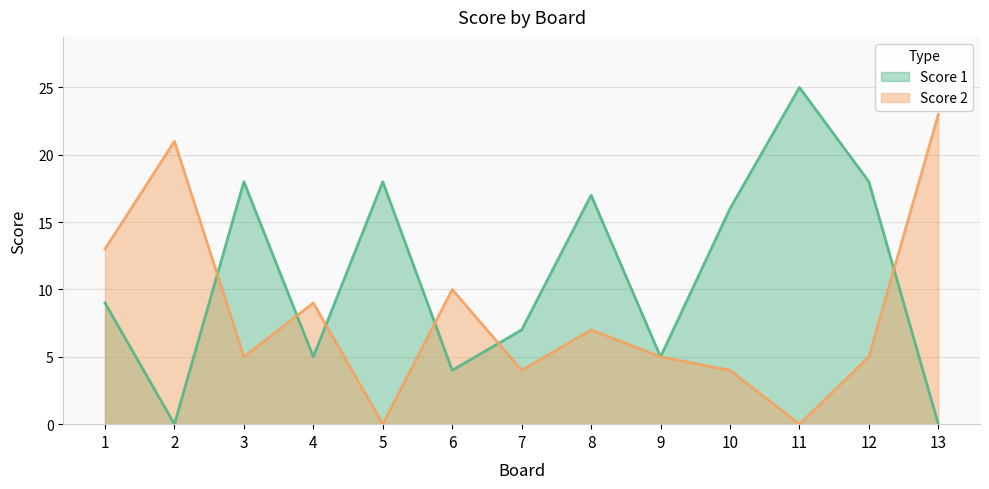

True or false: Score 1 and Score 2 intersect in this chart.

True